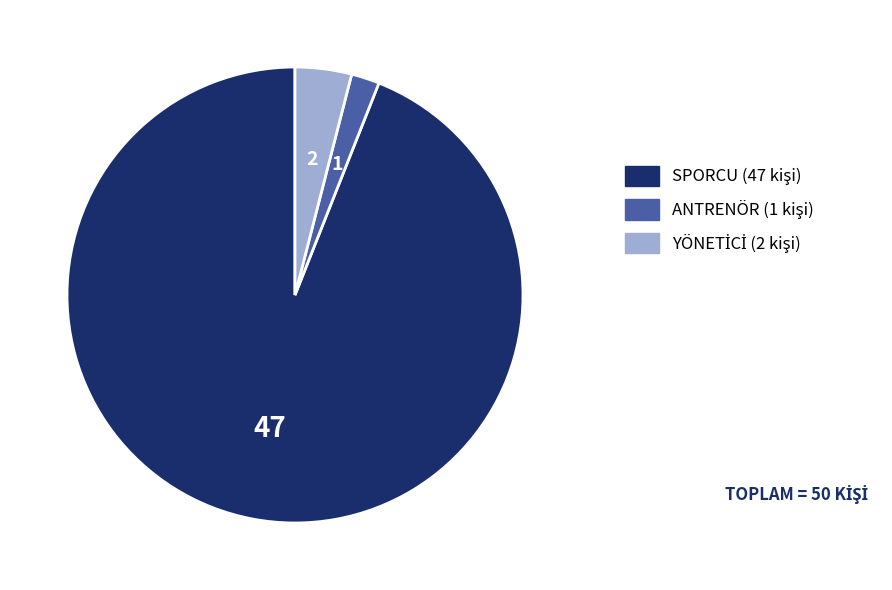

The ANTRENÖR slice represents 8% of the pie. True or false?

False